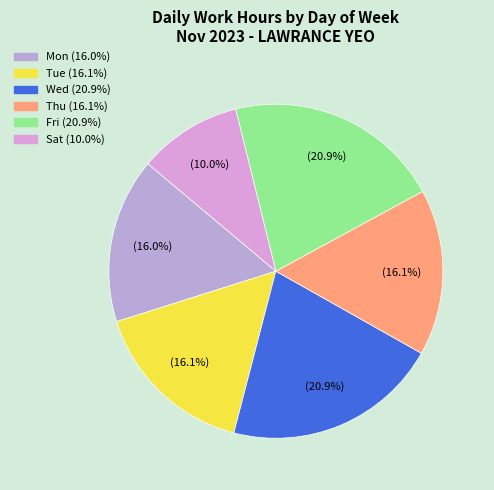

To the nearest percent, what is the difference between the largest and smallest slice percentages?

11%